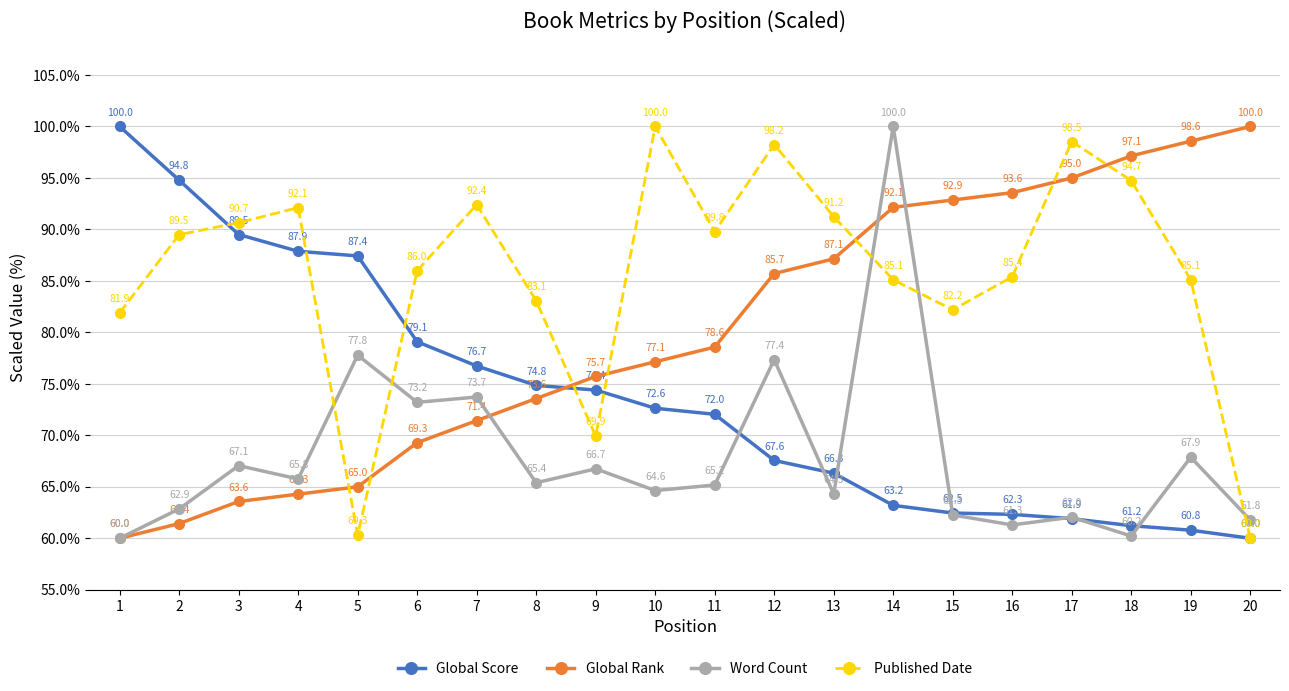

Rank the series by their average value, from lowest to highest.

Word Count, Global Score, Global Rank, Published Date